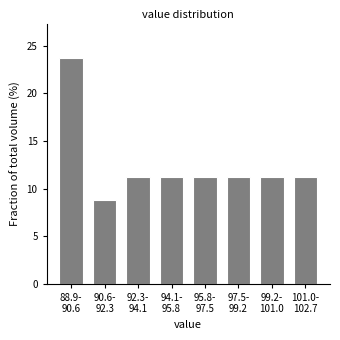

What is the sum of all values?

100.0